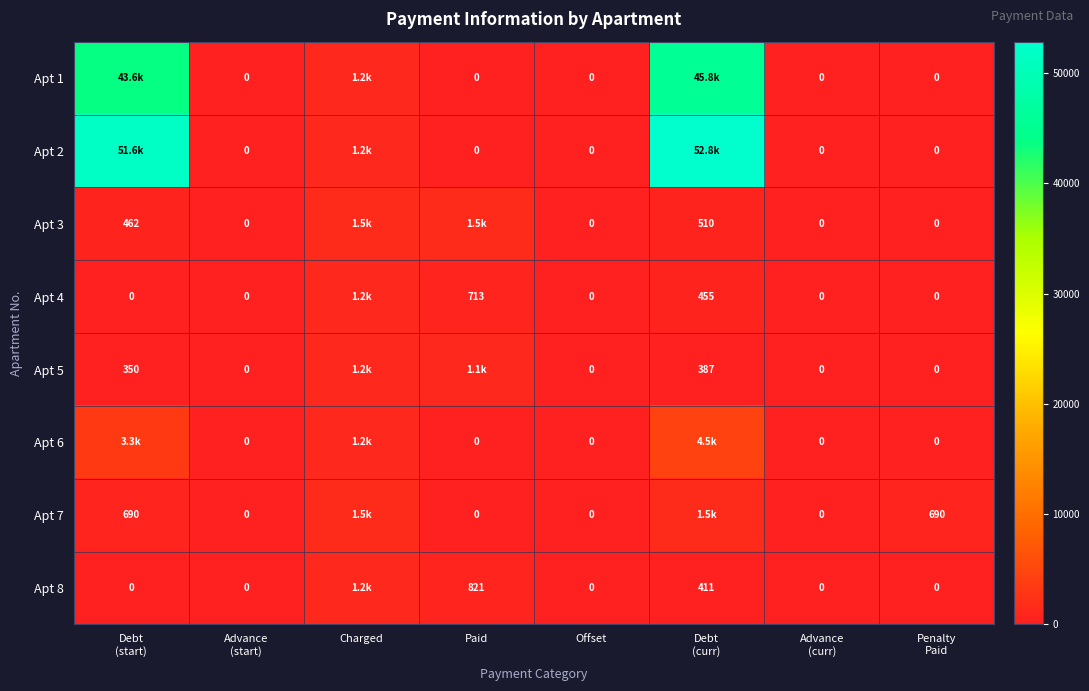

At which category is the sum across all series the highest?

Debt
(curr)